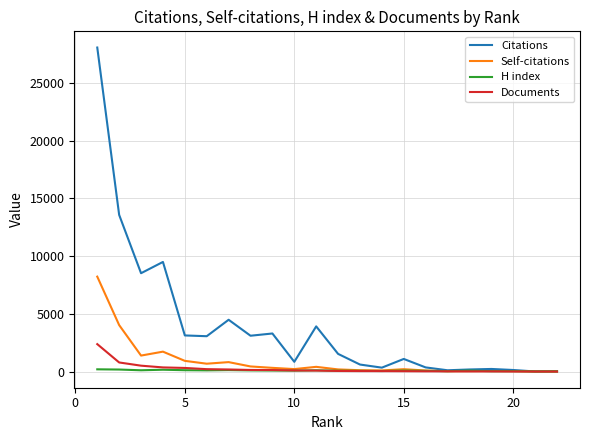

Rank the series by their maximum value, from highest to lowest.

Citations, Self-citations, Documents, H index